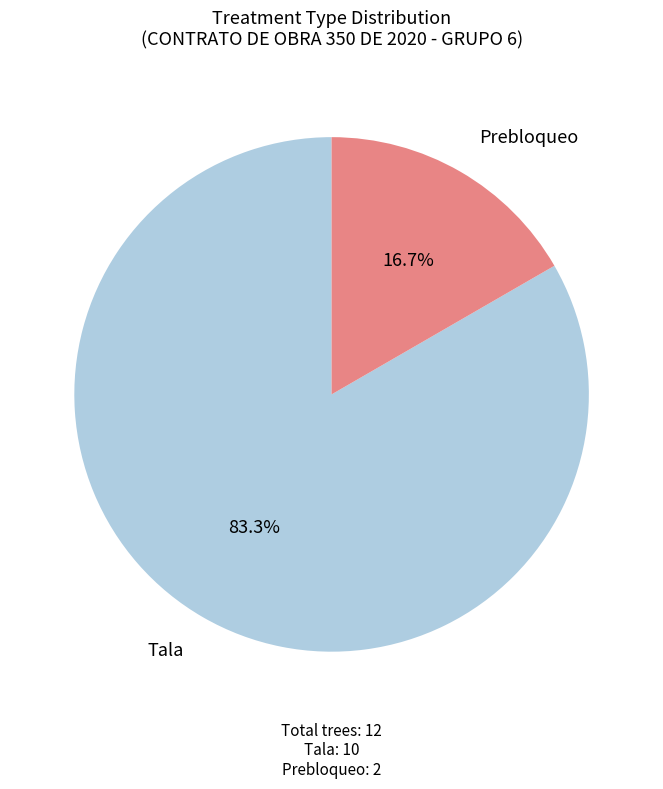

What is the majority slice?

Tala